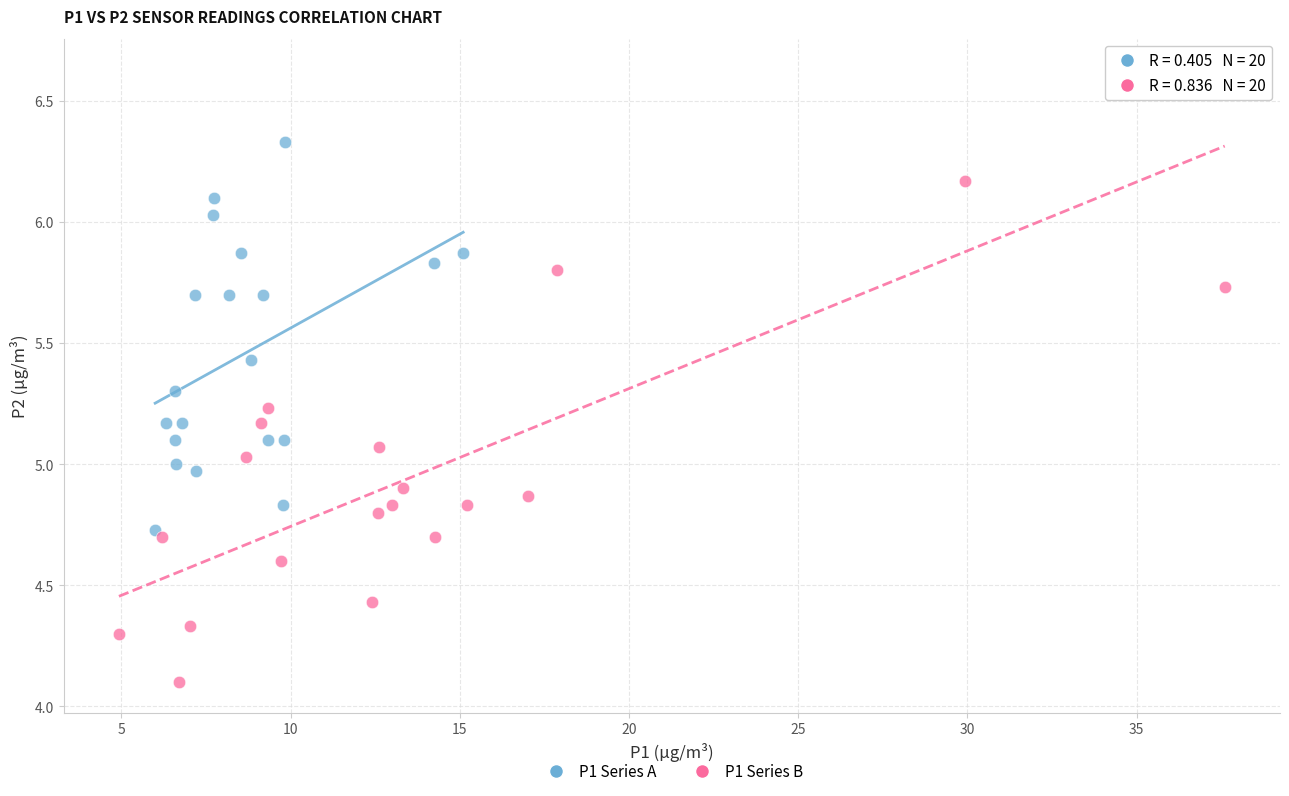

Which series contains the highest Y value?

P1 Series B